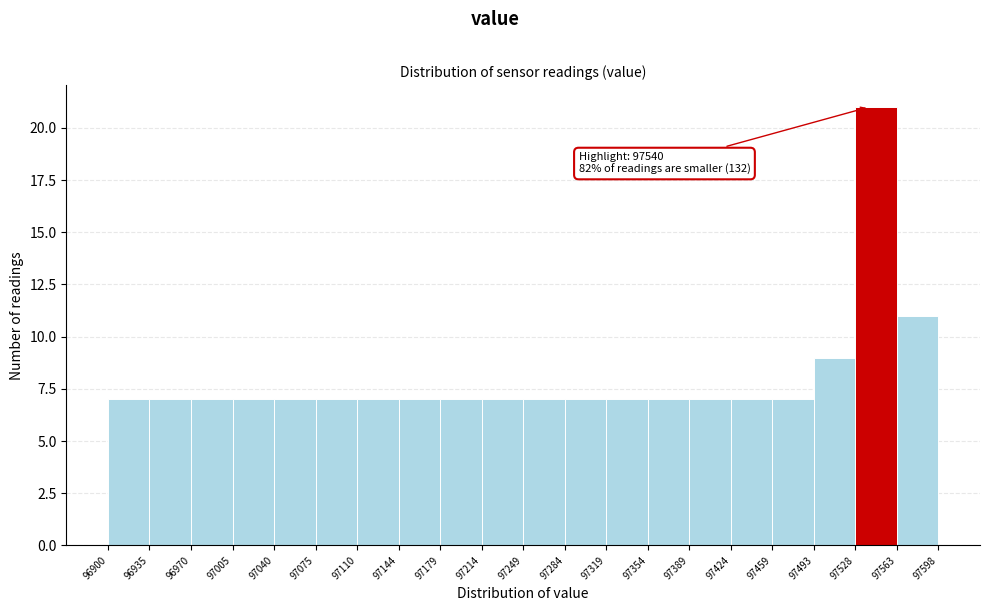

Over which range of the x-axis is the bar tallest?

97528 to 97563